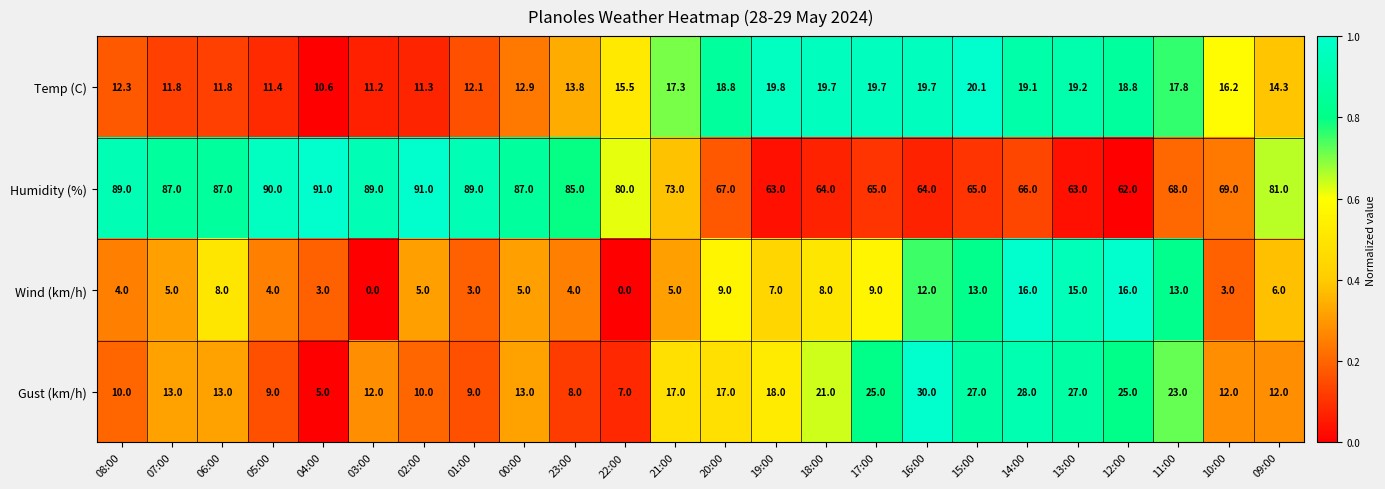

What is the spread (max minus min) of values at 09:00?

75.0